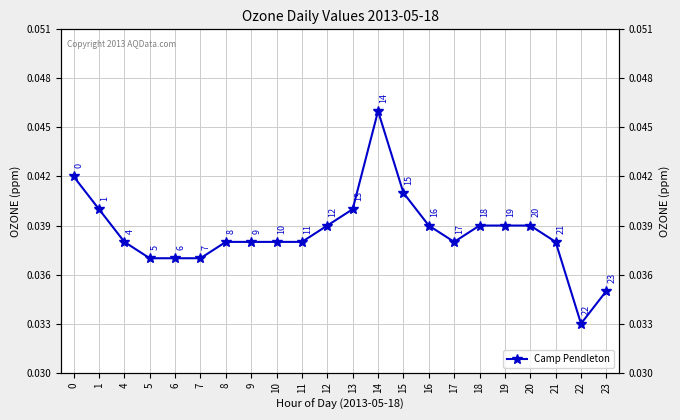

True or false: the data has more than 2 interior local peaks.

False